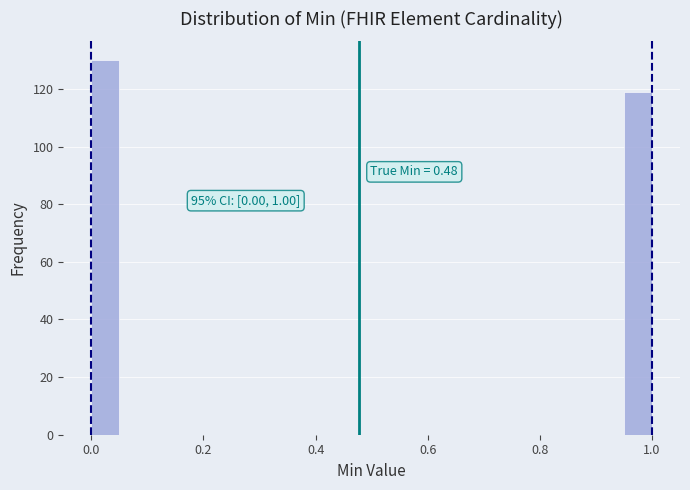

Read against the x-axis, roughly where is the centre of the tallest bar?

0.02